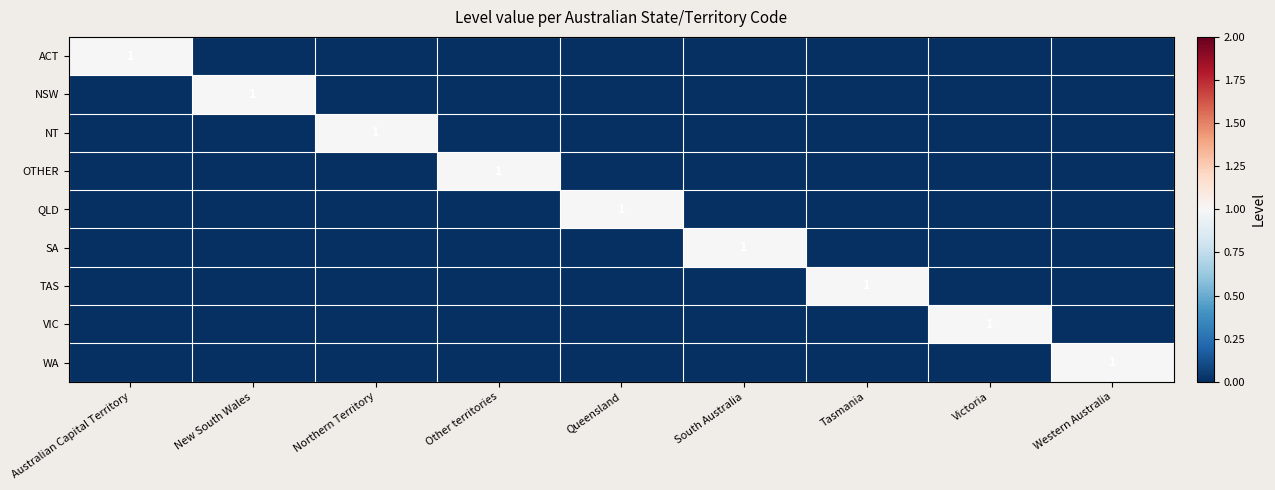

At how many categories does at least one series exceed 0?

9